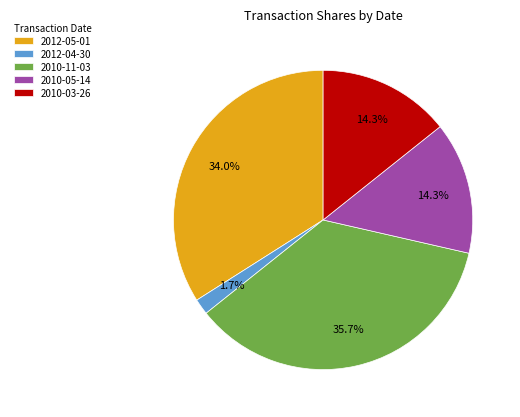

What is the total percentage of 2010-03-26 and 2012-05-01?

48.3%